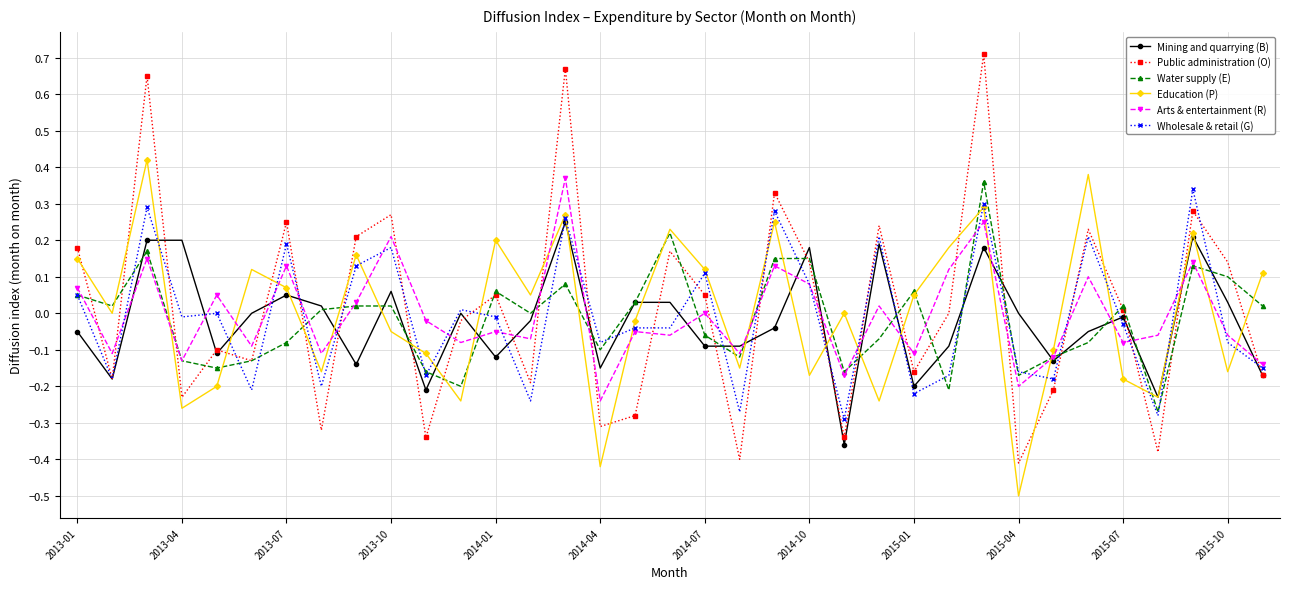

After their last crossing, which series has the higher values: Arts & entertainment (R) or Education (P)?

Education (P)